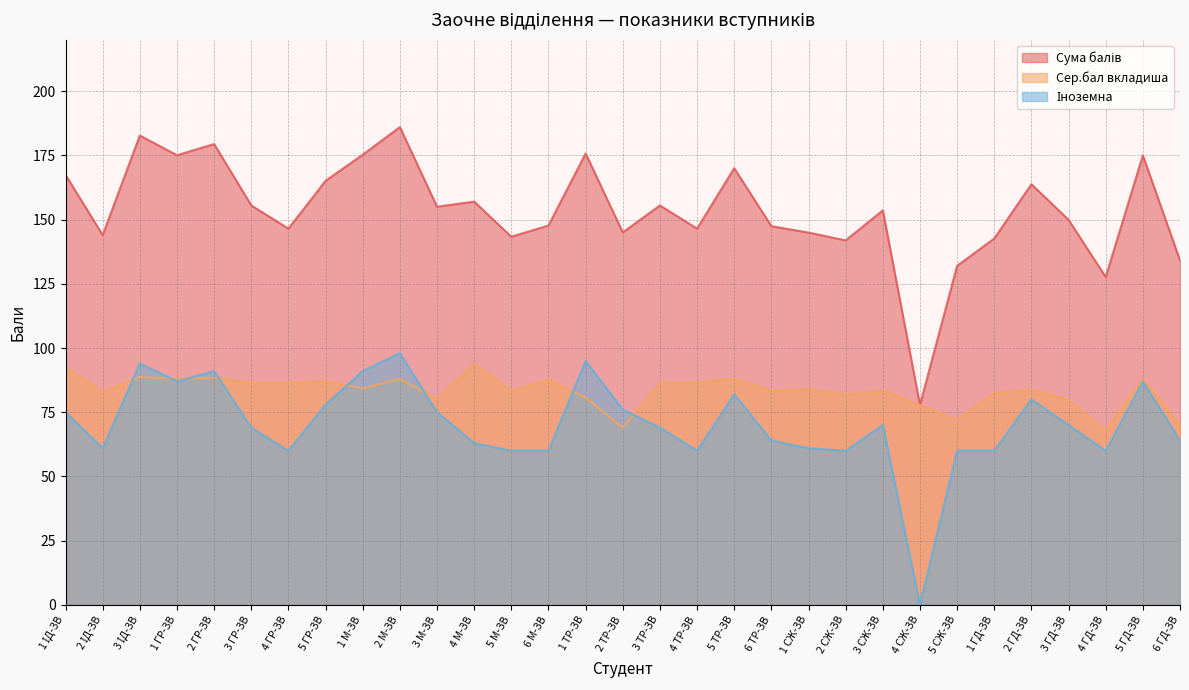

At which label does Сума балів first exceed 153?

1 ІД-ЗВ